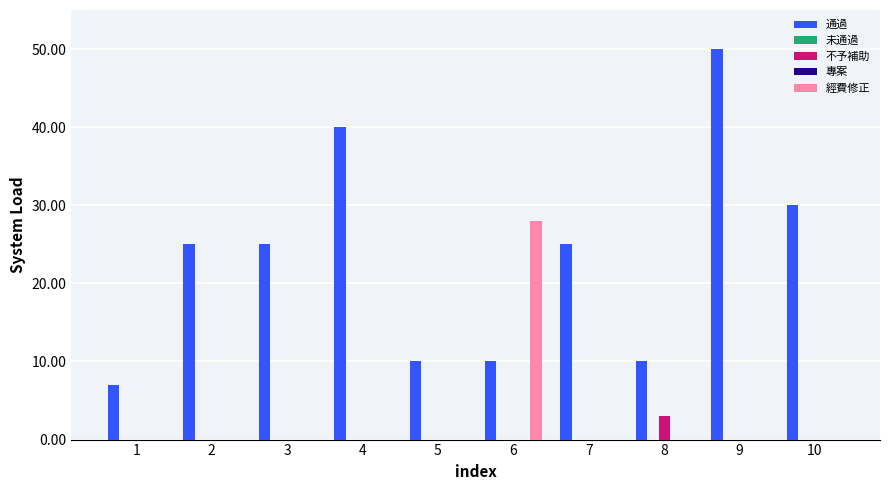

Are the bars horizontal?

No